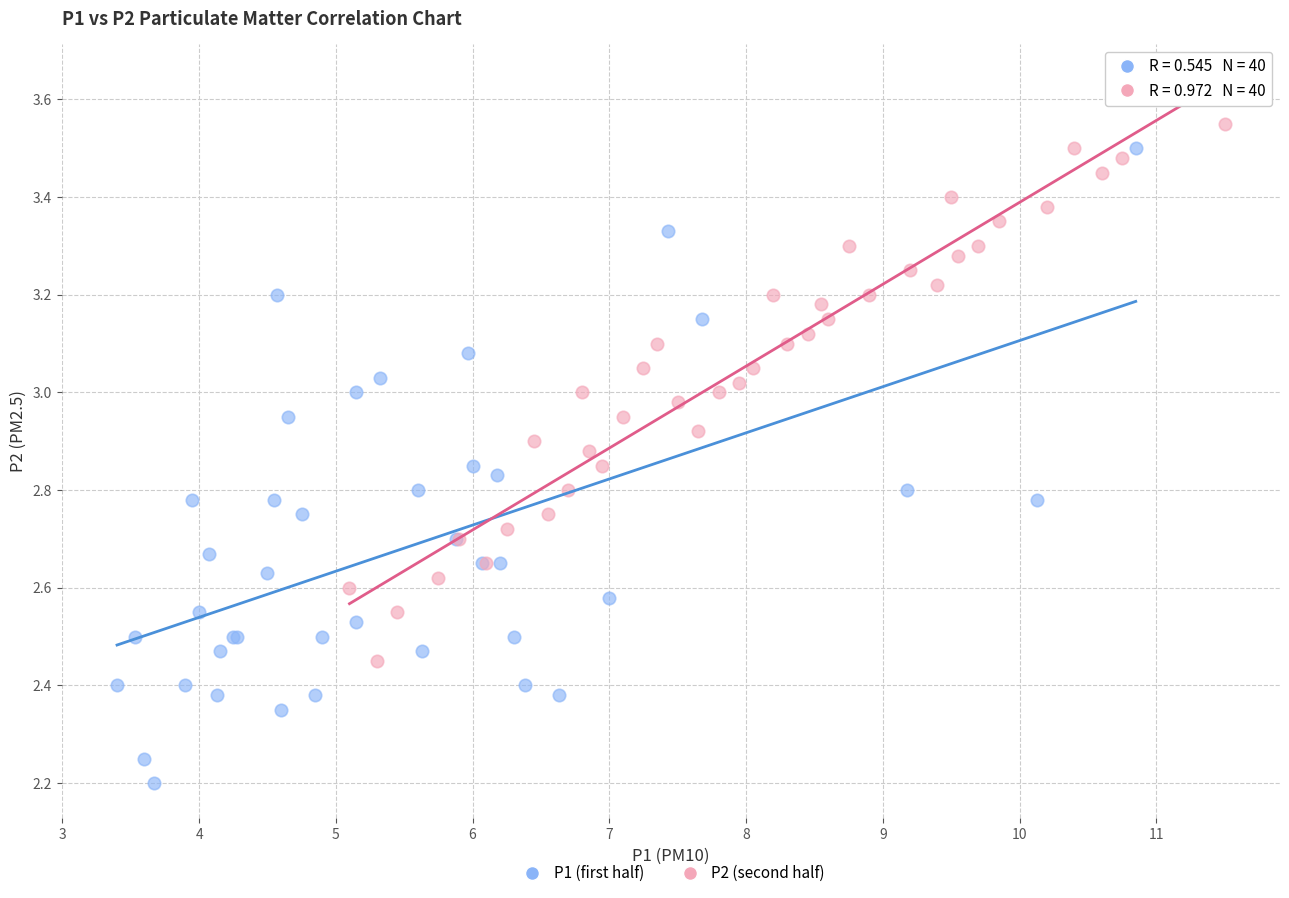

Which series has the widest spread of Y values?

P1 (first half)